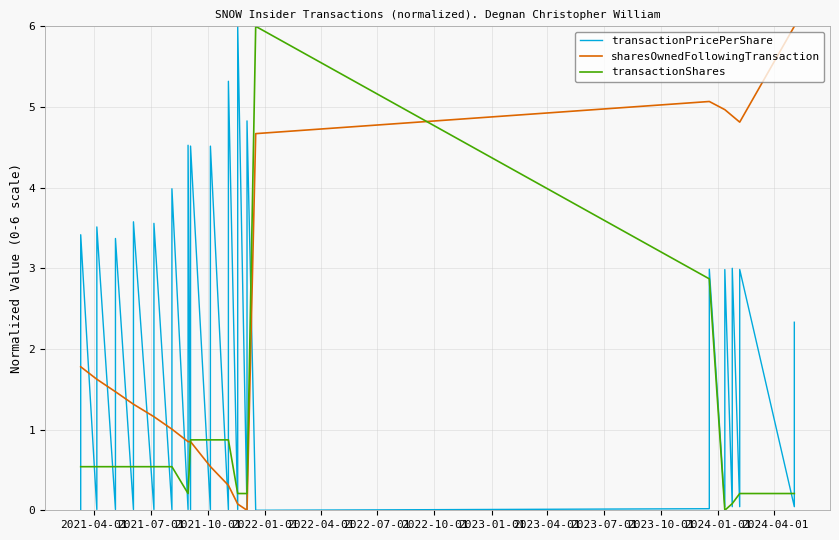

Rank the series by their maximum value, from lowest to highest.

transactionPricePerShare, sharesOwnedFollowingTransaction, transactionShares